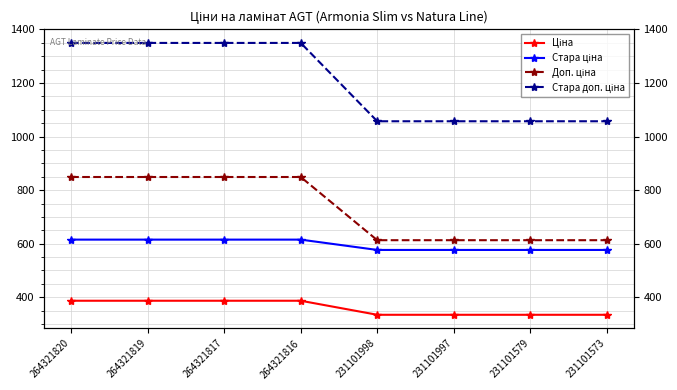

True or false: Доп. ціна has more than 0 interior local peaks.

False